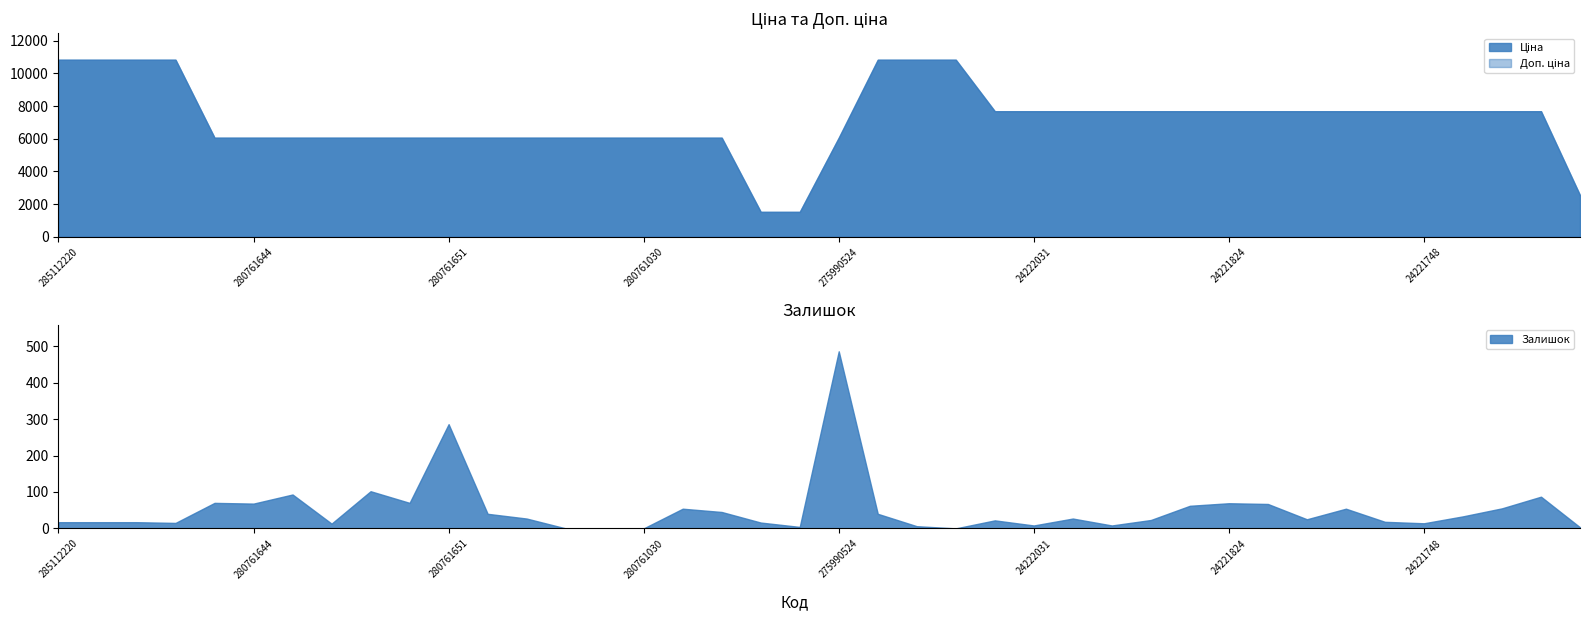

What is the average value of the Доп. ціна series?

7195.2